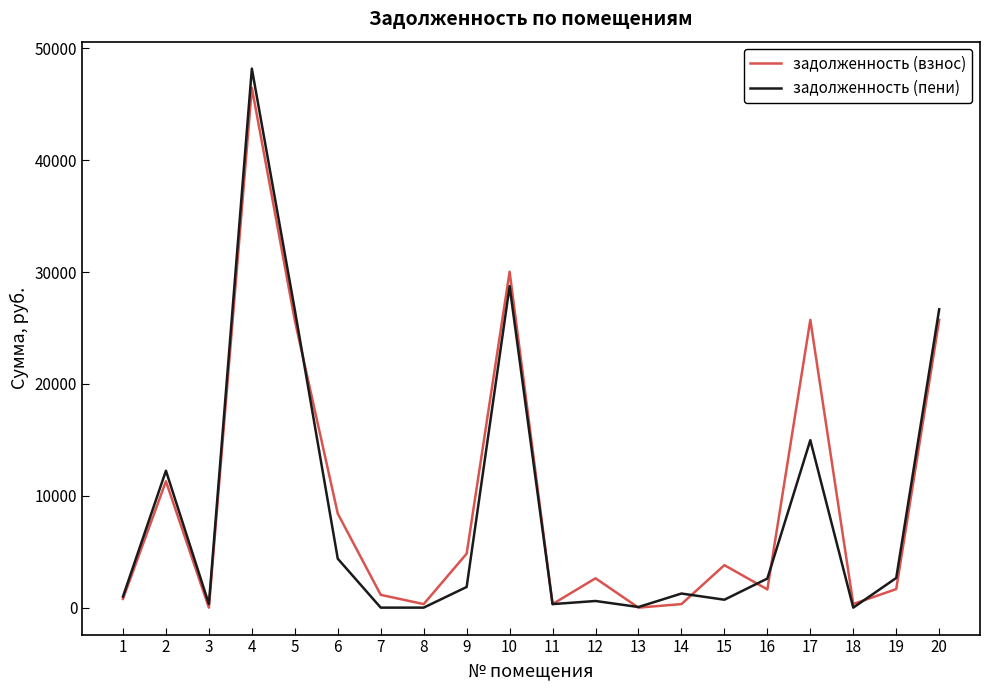

What is the difference between the задолженность (взнос) values at 17 and 1?

24947.6